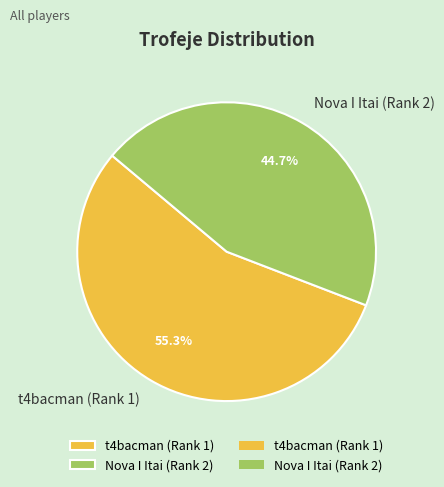

Combined, what portion of the pie is Nova I Itai (Rank 2) and t4bacman (Rank 1)?

100.0%